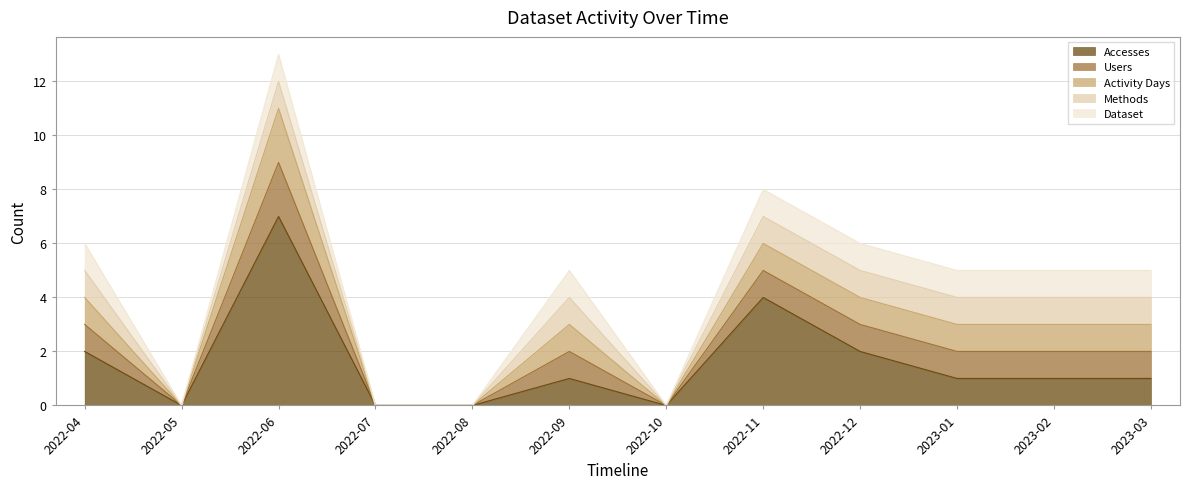

Which series has the largest range (max minus min)?

Accesses